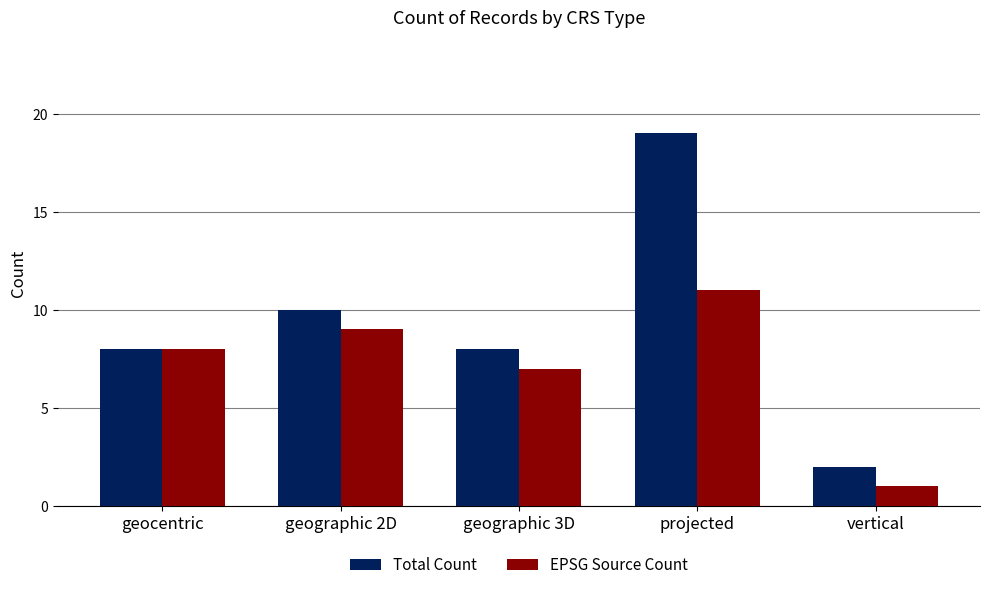

Which series has the largest range (max minus min)?

Total Count